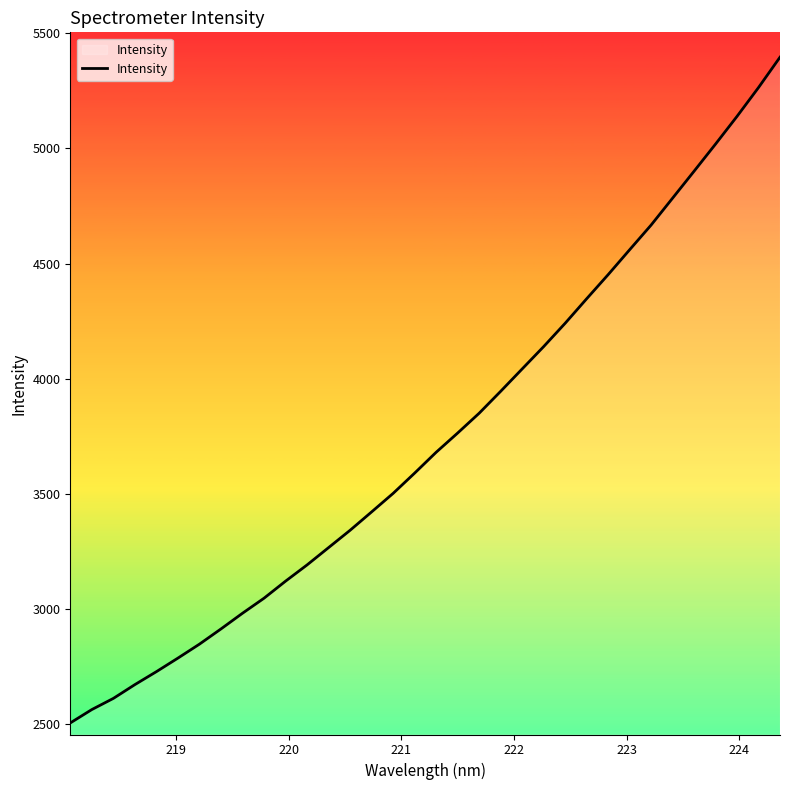

Count the number of categories in the chart.

34